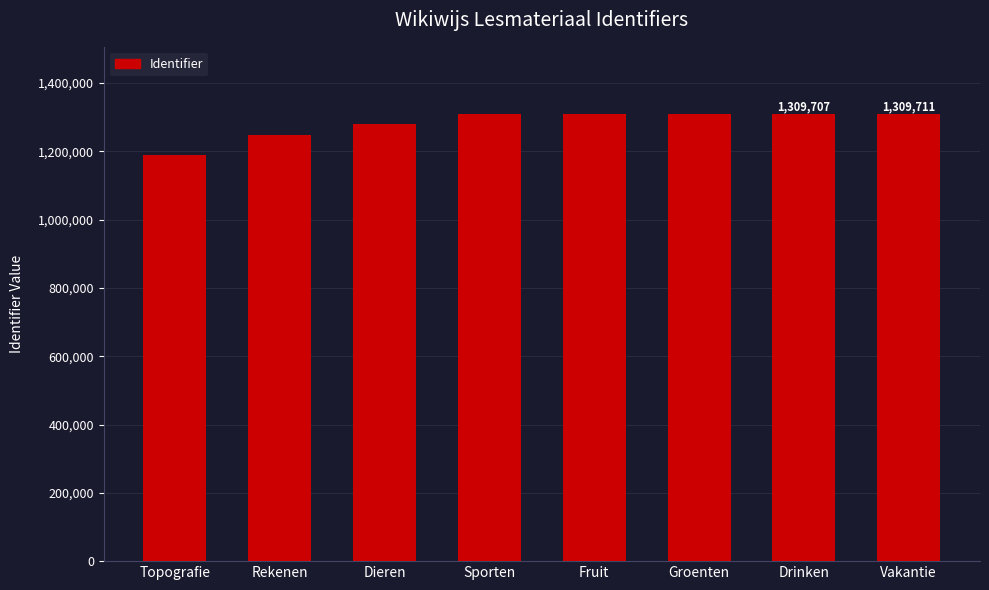

What is the label of the 4th bar from the left?

Sporten